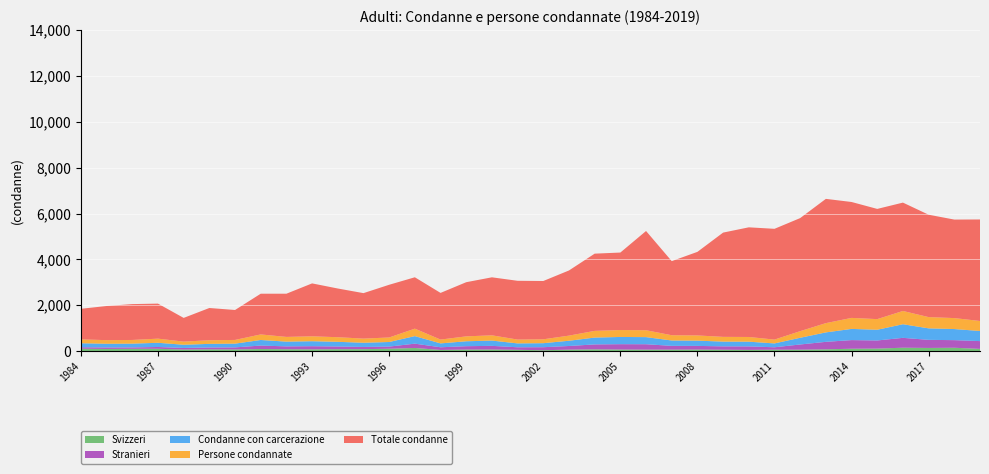

What are all the series names shown in the legend?

Svizzeri, Stranieri, Condanne con carcerazione, Persone condannate, Totale condanne